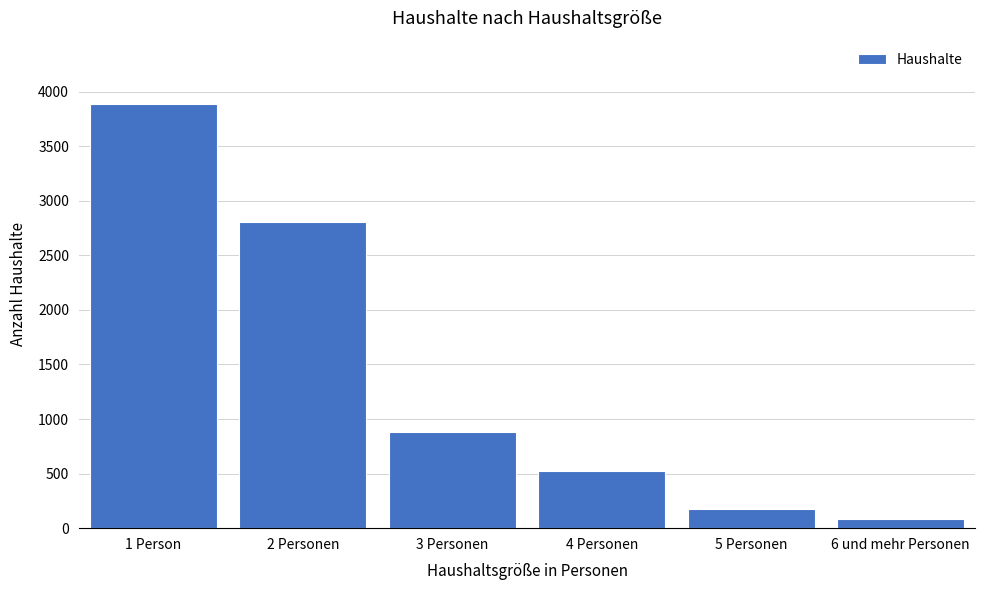

Reading left to right, transcribe all the data shown in this chart.

3884	2805	882	528	172	87